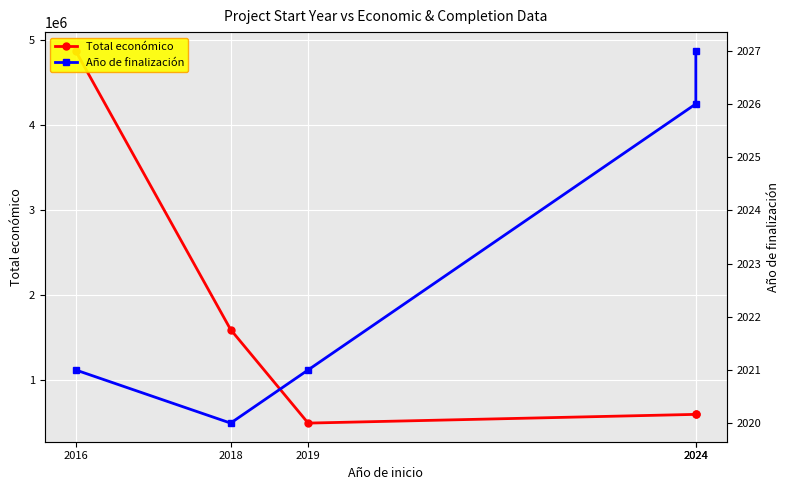

What is the difference between the maximum and second lowest values in the Año de finalización series?

6